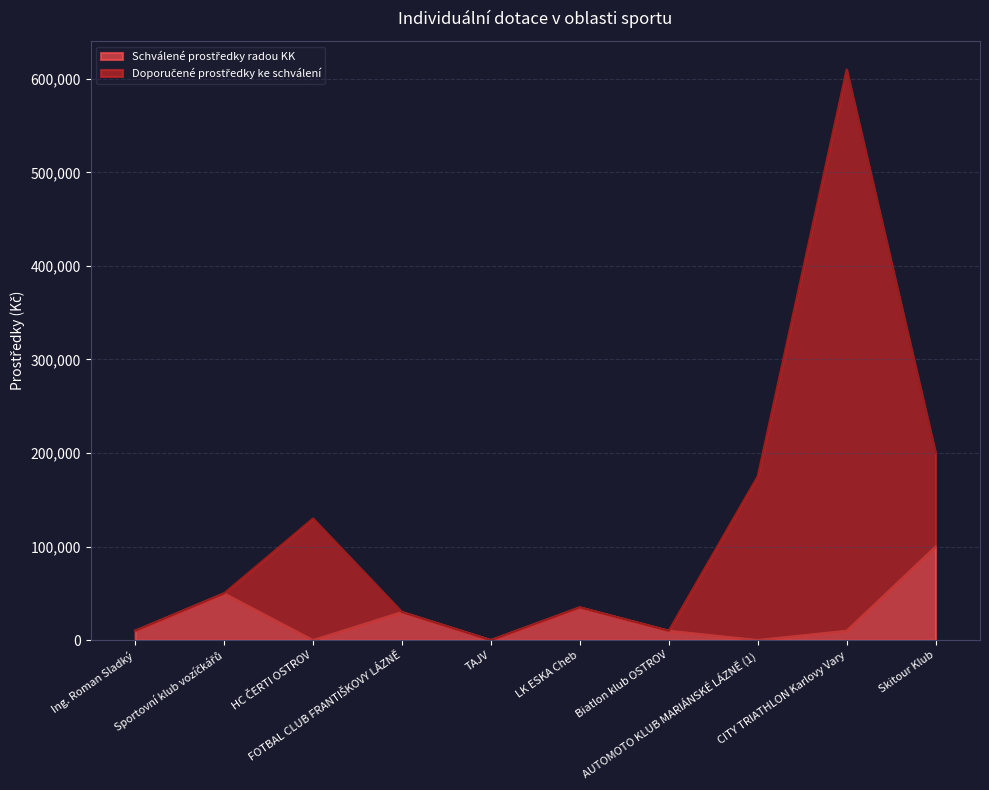

Which series has the widest spread of values?

Doporučené prostředky ke schválení